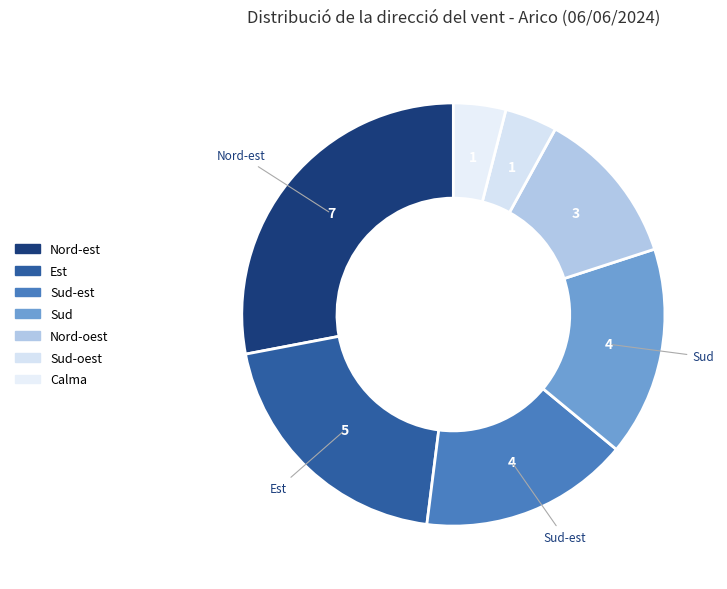

Count the number of slices in the pie.

7